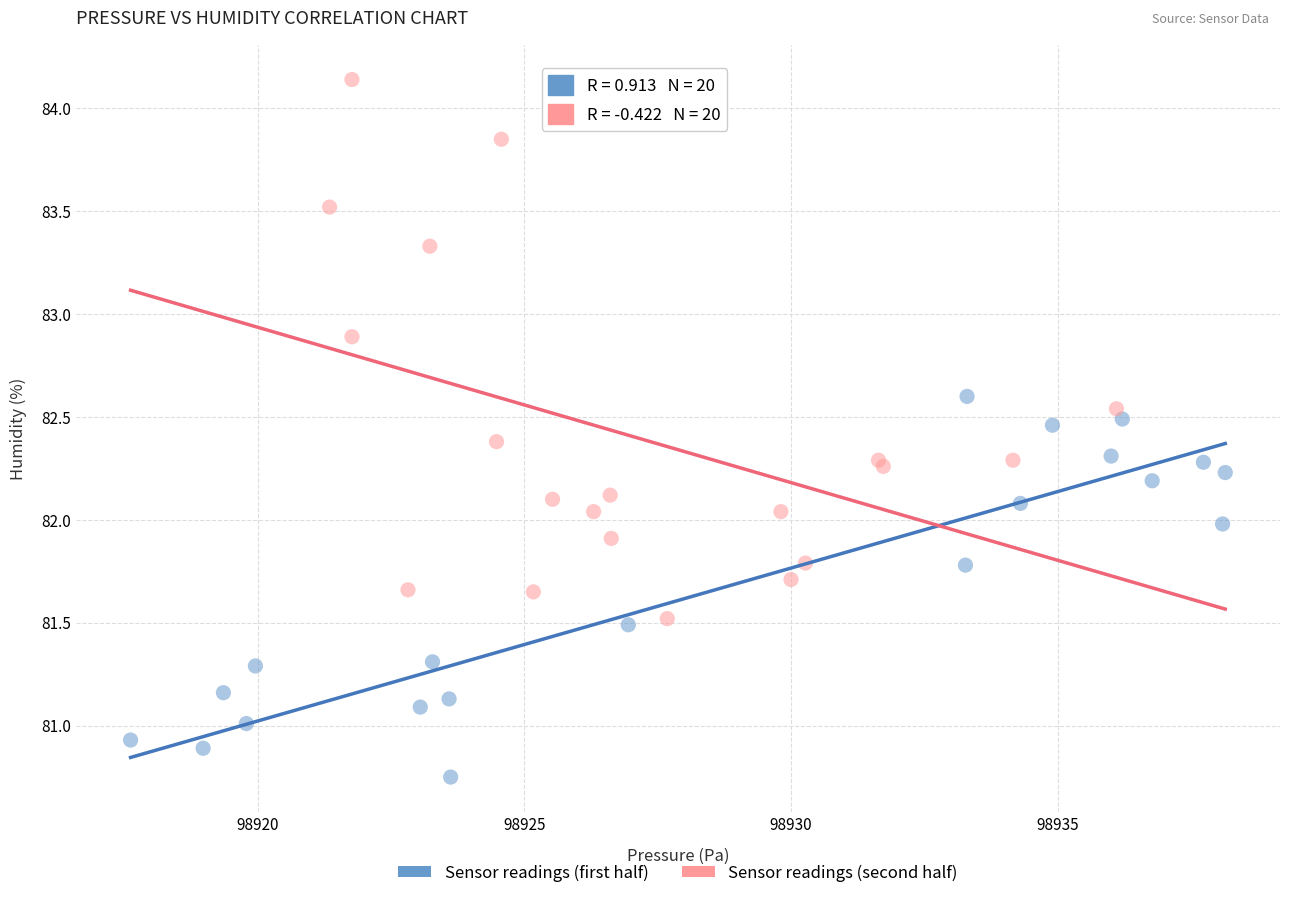

Which series reaches the minimum Y coordinate?

Sensor readings (first half)